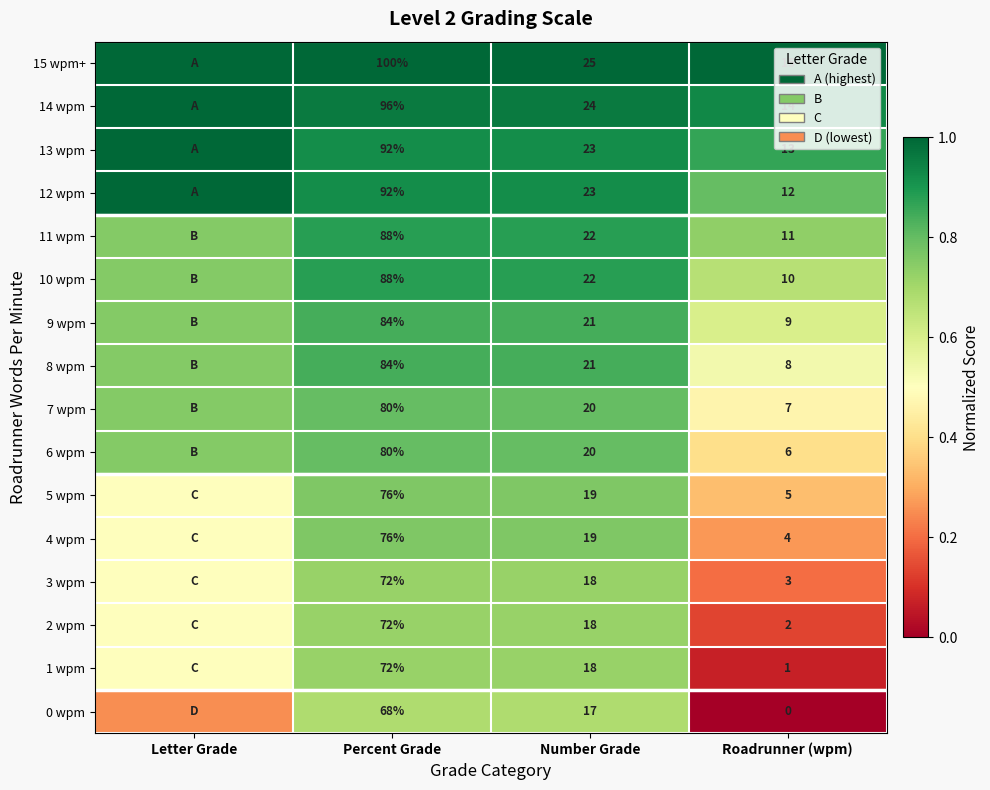

The value of 13 wpm at Percent Grade is 0.9. True or false?

True